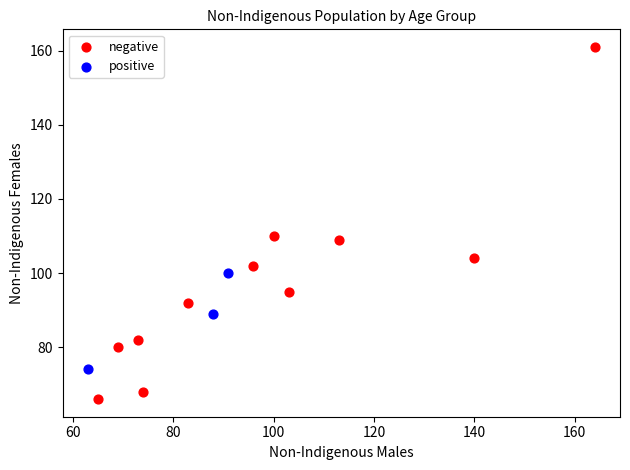

Which series contains the highest Y value?

negative